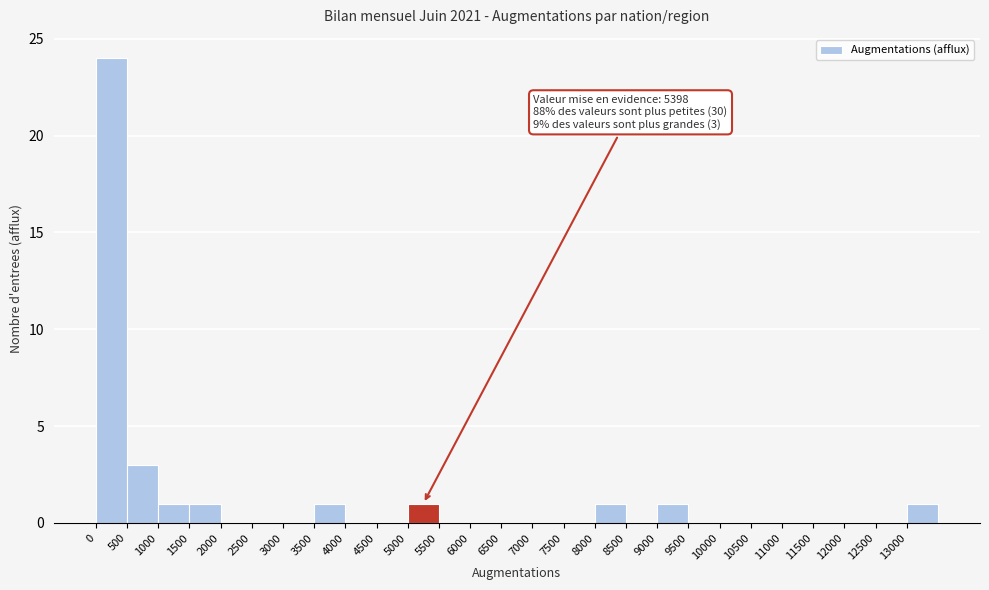

Which range on the x-axis has the tallest bar?

0 to 500